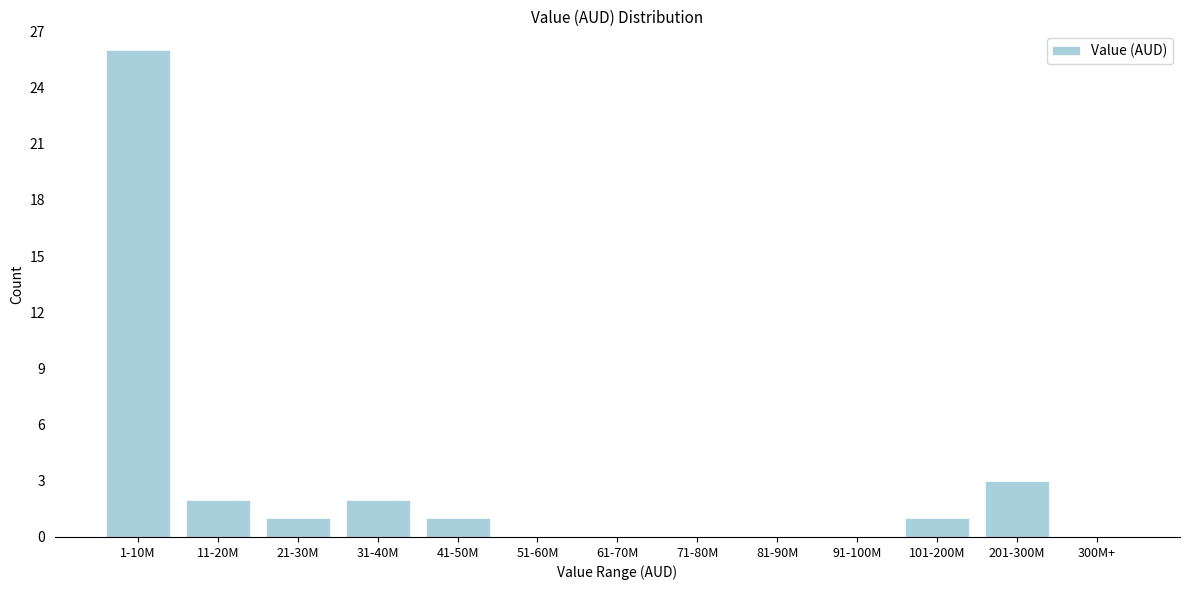

Reading right to left, transcribe all the data shown in this chart.

300M+=0	201-300M=3	101-200M=1	91-100M=0	81-90M=0	71-80M=0	61-70M=0	51-60M=0	41-50M=1	31-40M=2	21-30M=1	11-20M=2	1-10M=26